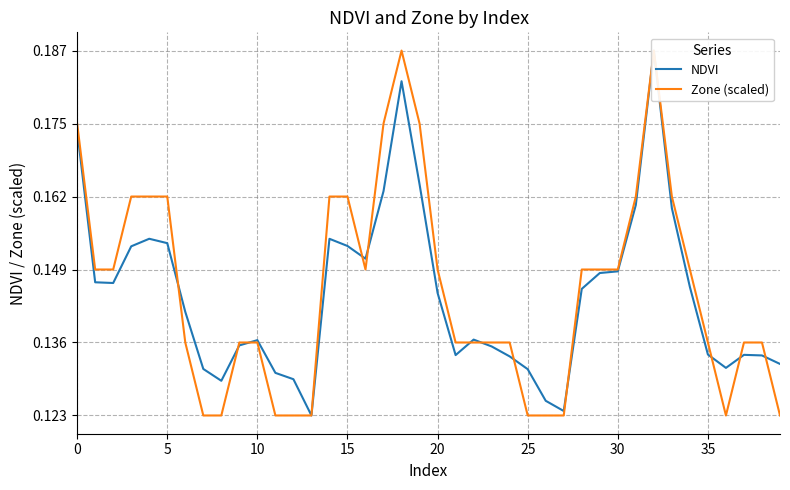

At how many categories does at least one series exceed 0?

40